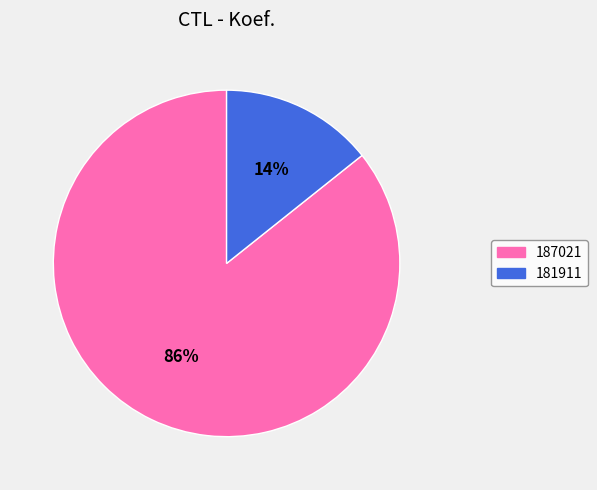

True or false: 181911 accounts for 26% of the total.

False